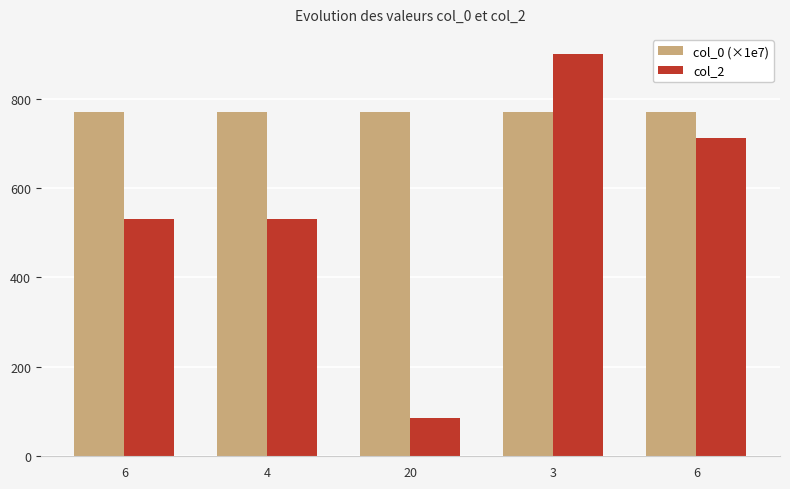

Between 6 and 20, which is larger?

20